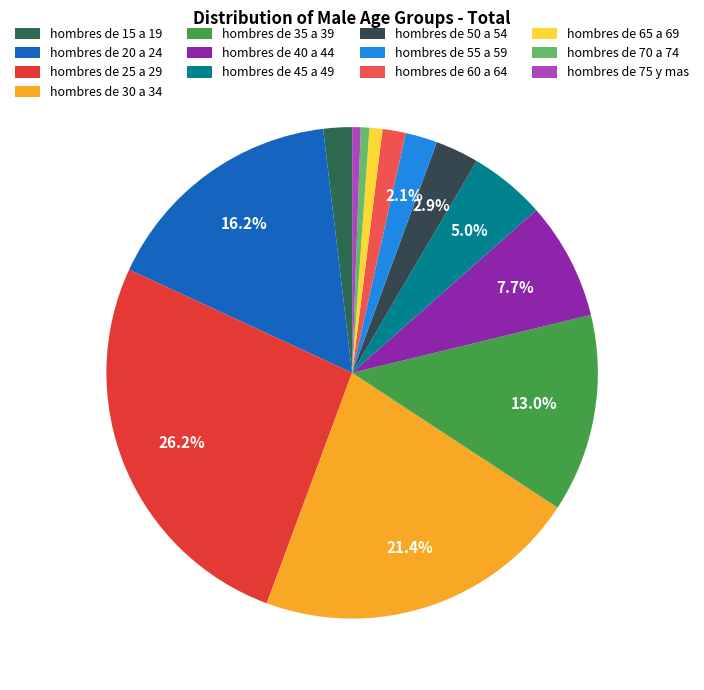

Rank the categories by value from lowest to highest.

hombres de 75 y mas, hombres de 70 a 74, hombres de 65 a 69, hombres de 60 a 64, hombres de 15 a 19, hombres de 55 a 59, hombres de 50 a 54, hombres de 45 a 49, hombres de 40 a 44, hombres de 35 a 39, hombres de 20 a 24, hombres de 30 a 34, hombres de 25 a 29